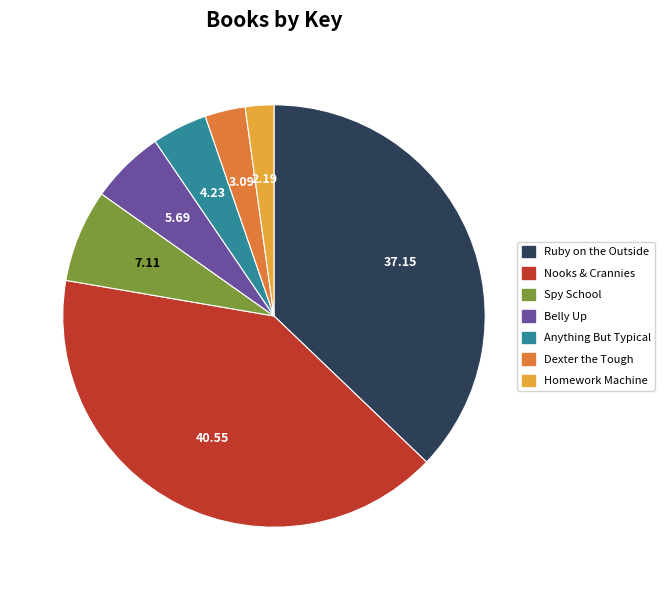

Is the sum of Dexter the Tough and Belly Up greater than half?

No